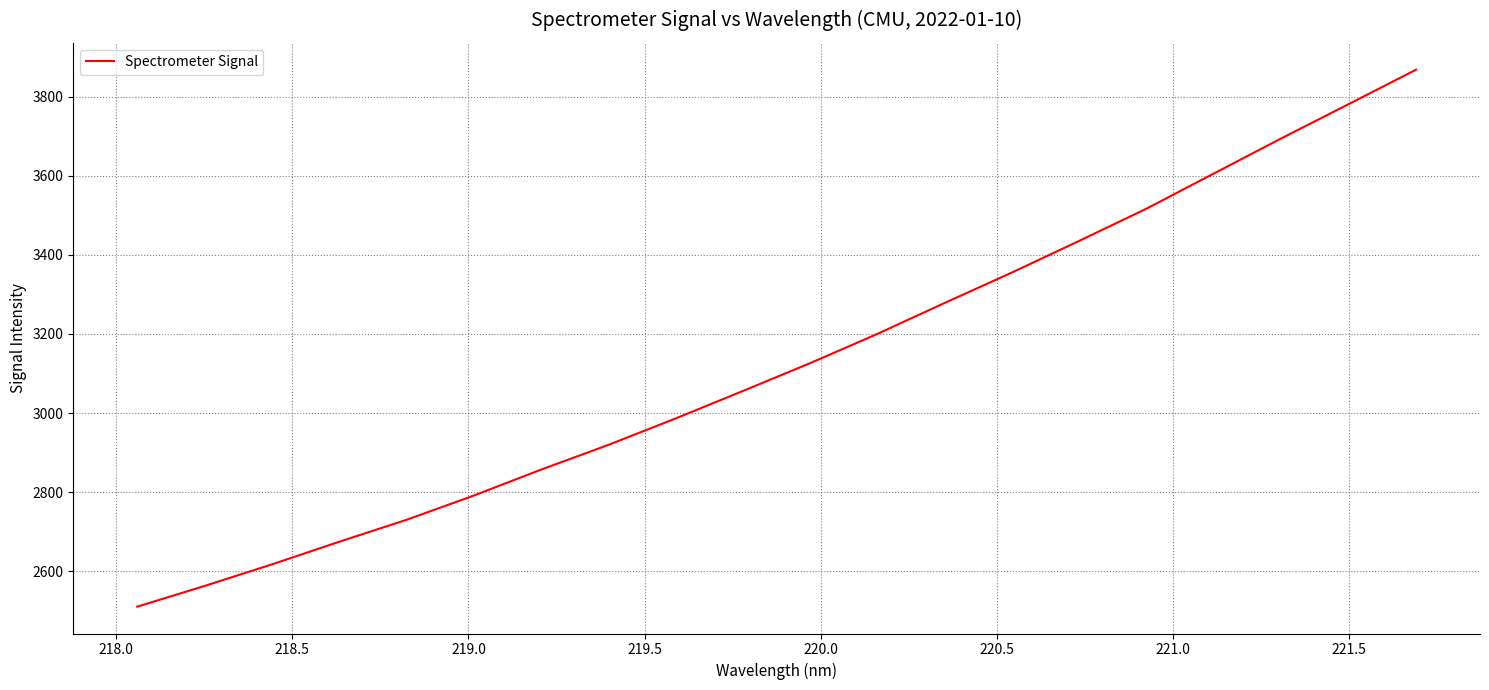

What is the smallest value displayed?

2510.5